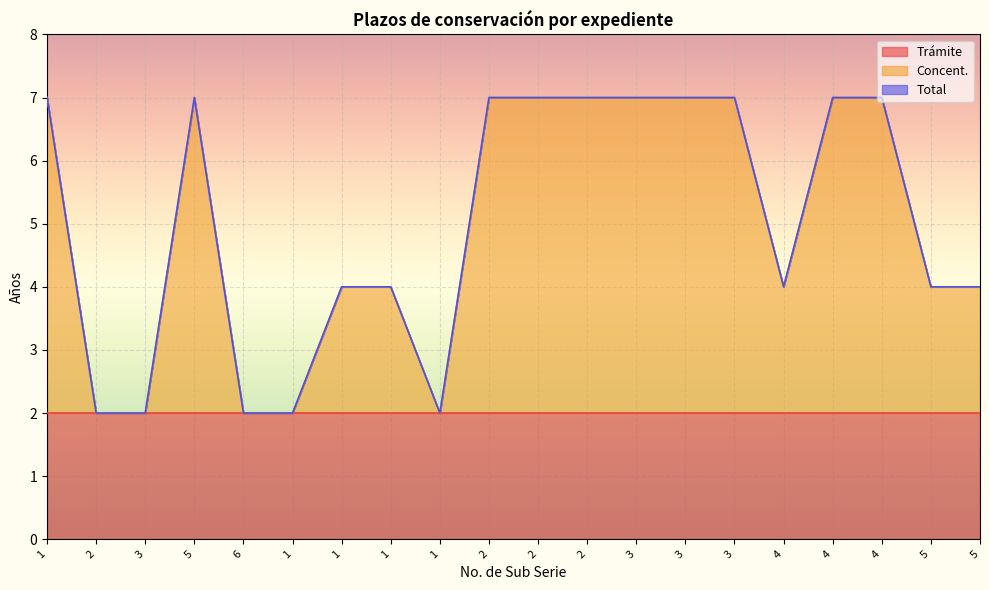

Is the value of Total at 2 greater than the value of Concent. at 2?

No